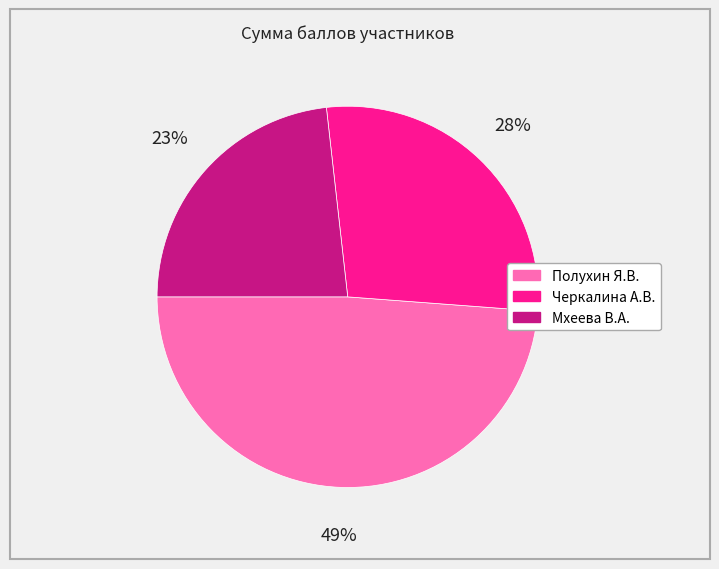

How many slices are in this pie chart?

3